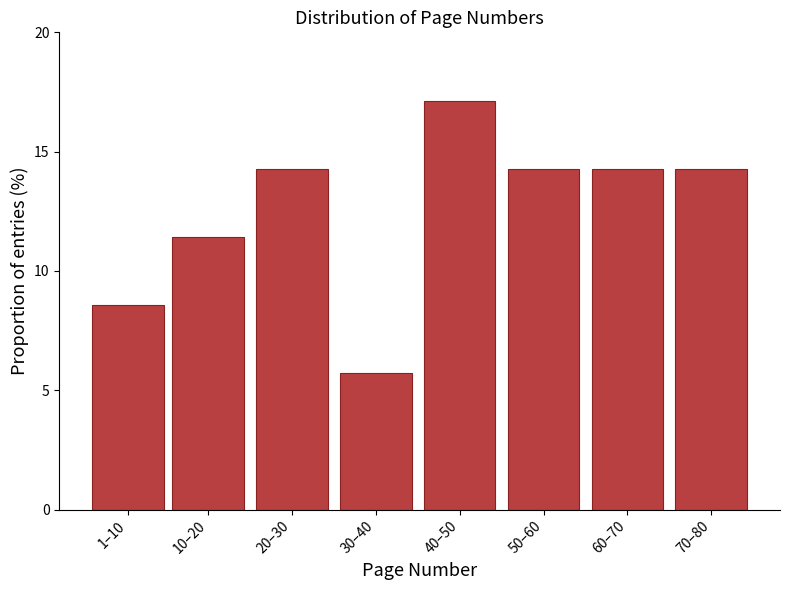

Reading left to right, what are all the values shown in this chart?

1–10=8.6	10–20=11.4	20–30=14.3	30–40=5.7	40–50=17.1	50–60=14.3	60–70=14.3	70–80=14.3